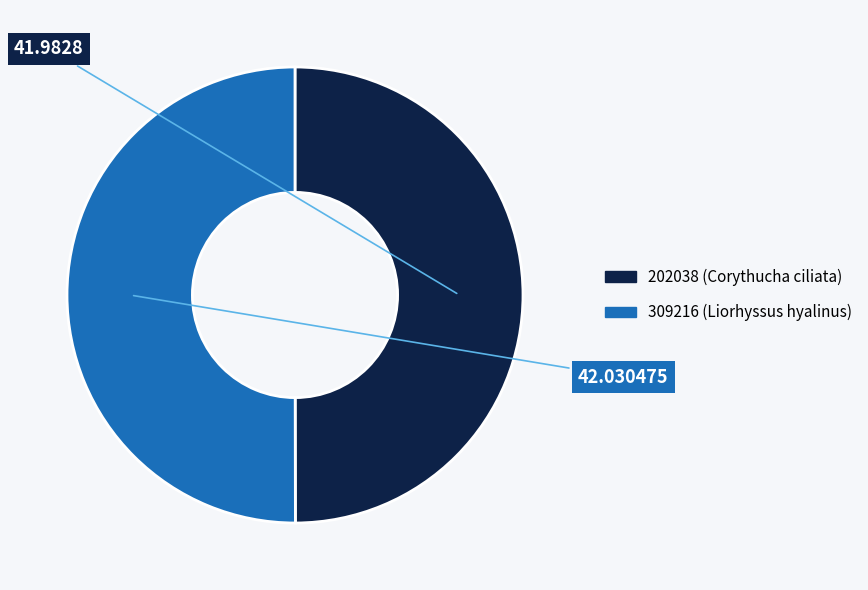

Is the sum of 309216 and 202038 greater than half?

Yes